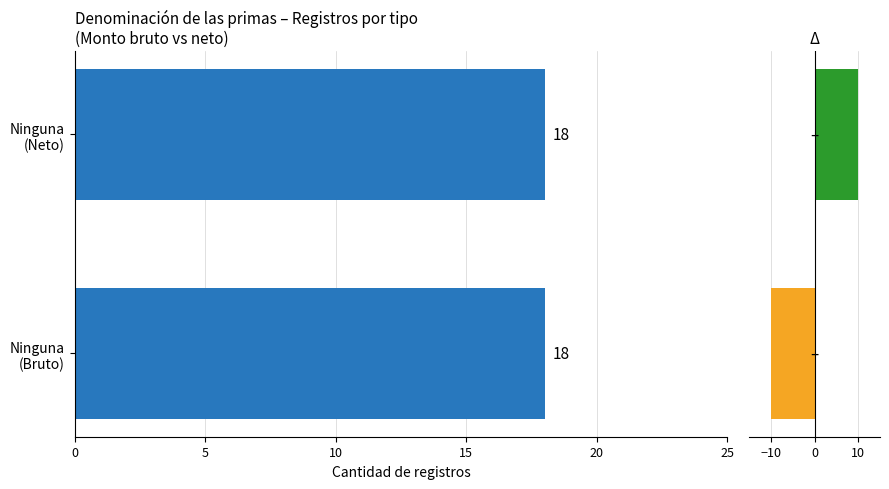

At 0, list the series in order from smallest to largest.

Δ, Monto bruto de las primas